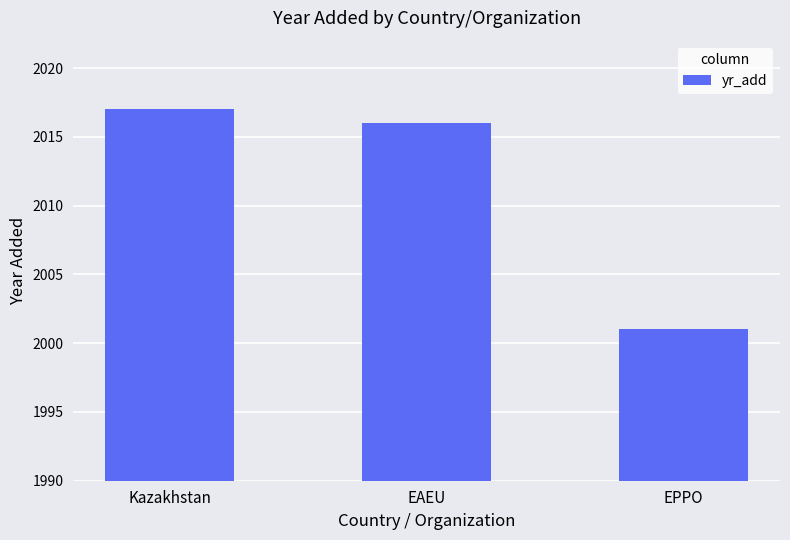

The value at Kazakhstan is 2017. True or false?

True